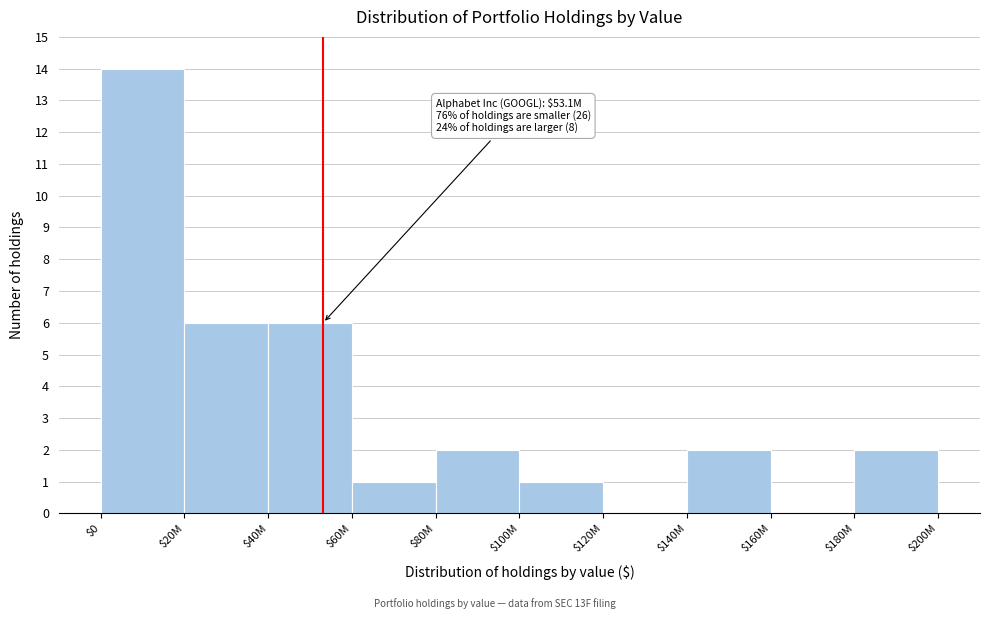

Is it true that the value at $160M is 0?

True